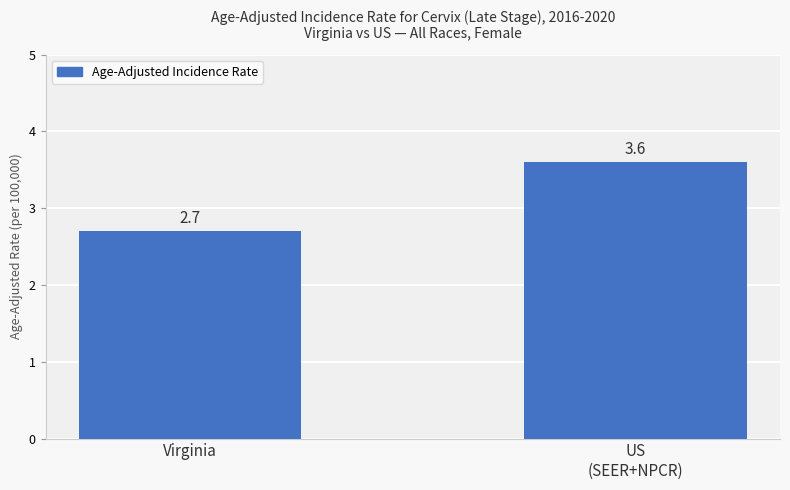

Reading right to left, transcribe all the data shown in this chart.

US
(SEER+NPCR)=3.6	Virginia=2.7